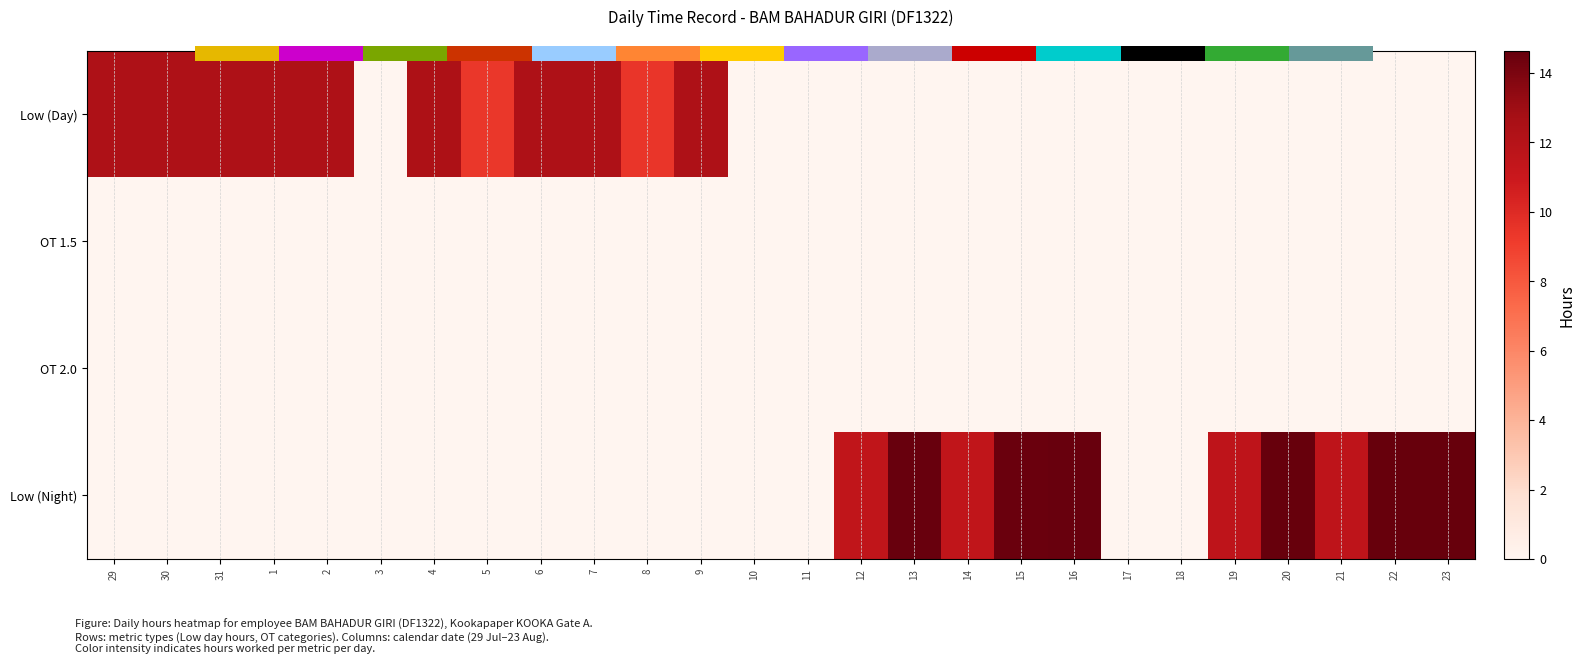

What is the spread (max minus min) of values at 12?

11.5